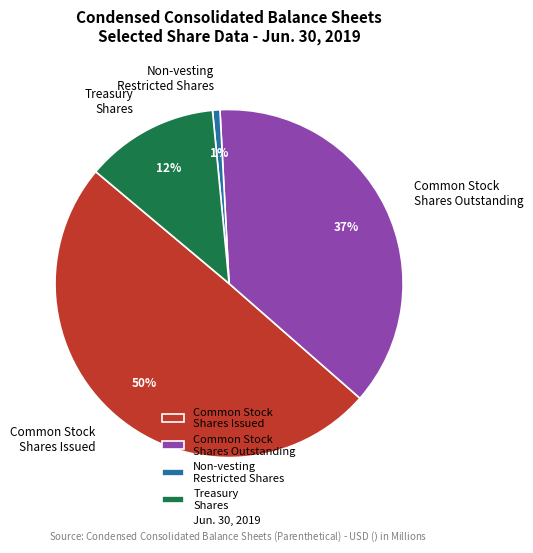

Which category has the smallest portion of the pie?

Non-vesting Restricted Shares